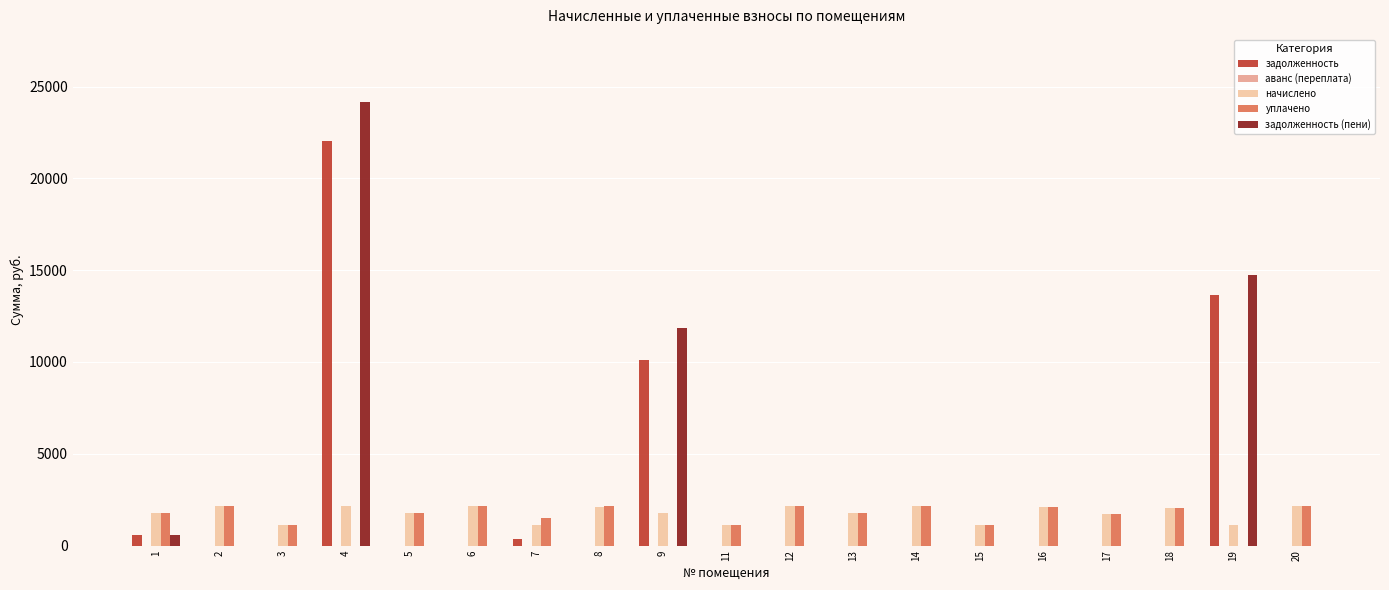

Are the bars grouped side by side (vs. stacked)?

Yes